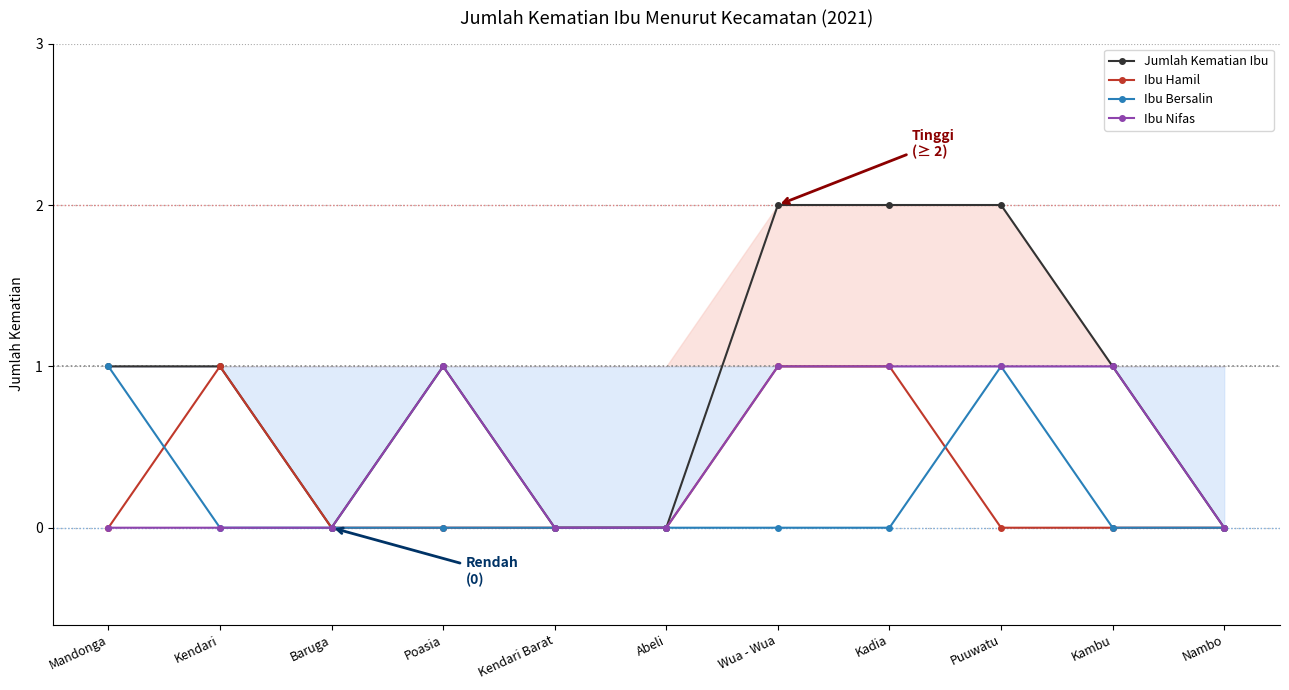

True or false: Ibu Nifas and Ibu Bersalin cross at least once.

False